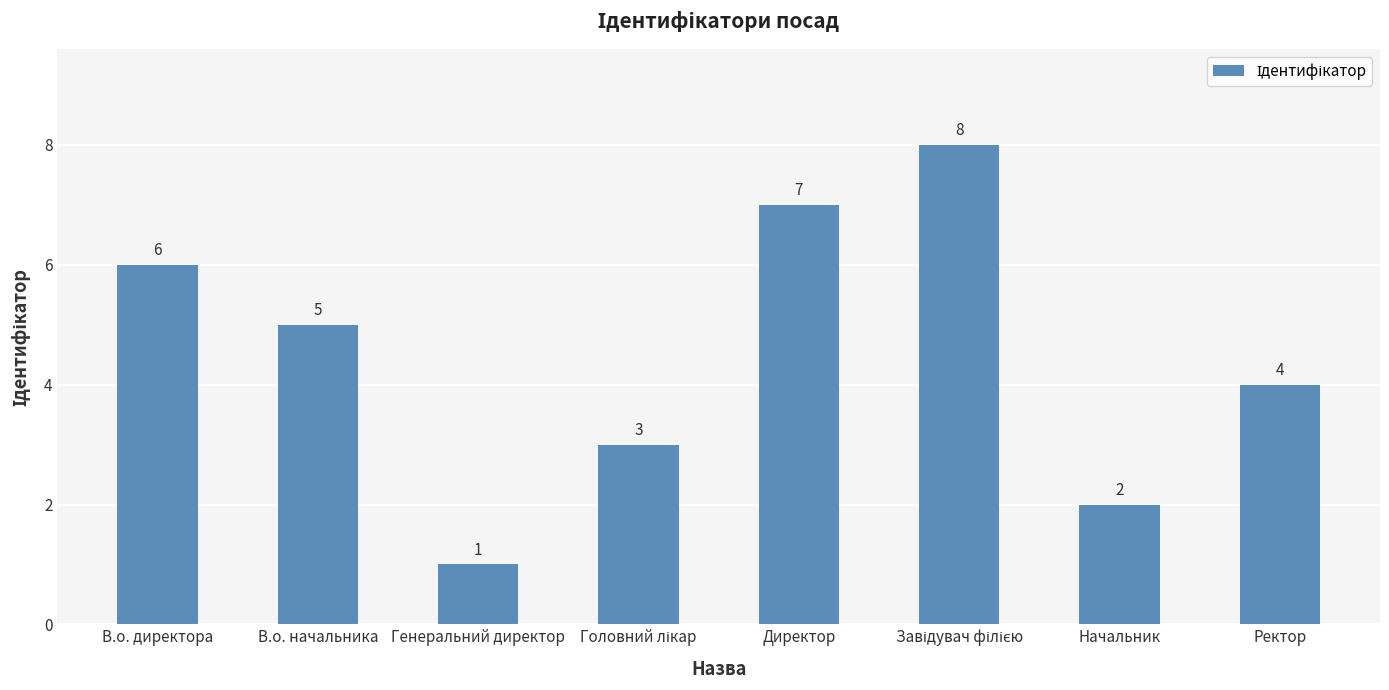

Reading left to right, transcribe all the data shown in this chart.

6	5	1	3	7	8	2	4